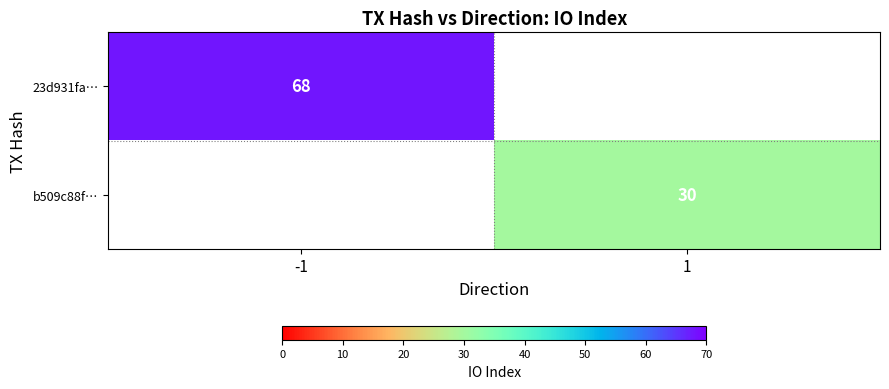

The 23d931fa… series shows 68 at -1. True or false?

True